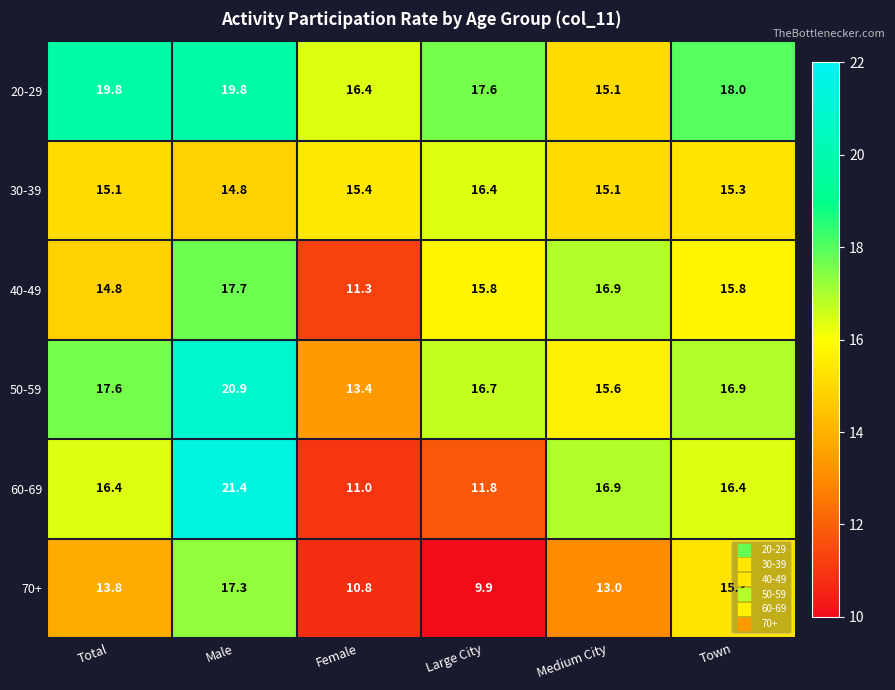

What is the sum of the 70+ values at Medium City and Male?

30.3